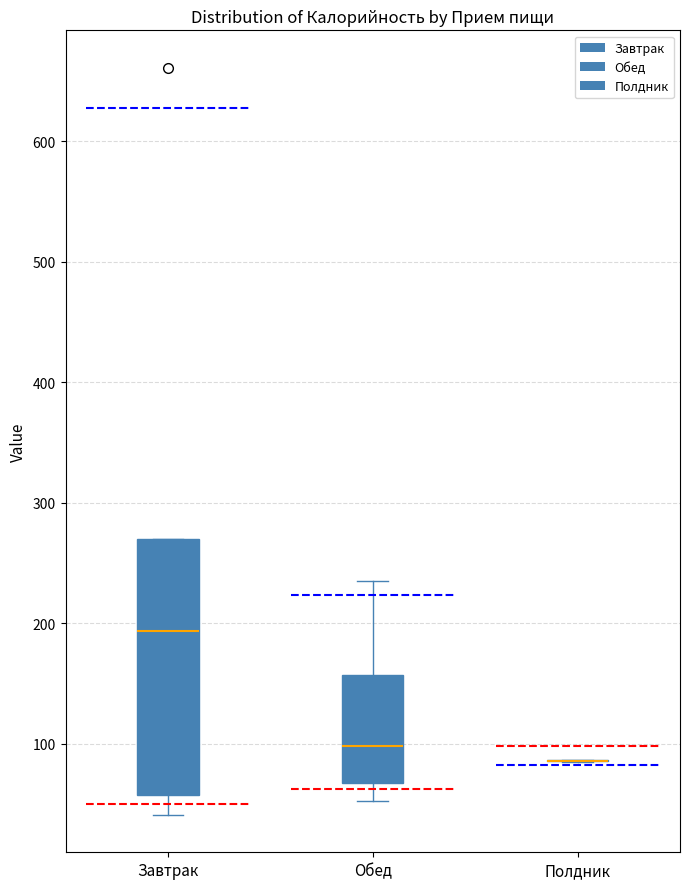

Reading left to right, read every box against the y-axis: the position of its median line, the range the box covers, and the ends of its whiskers. The values are not printed on the chart, so give them approximately, as read against the axis.

Завтрак: median 190, box 60 to 270, whiskers 40 to 270
Обед: median 100, box 70 to 160, whiskers 50 to 240
Полдник: box collapsed to a line at 90, whiskers 90 to 90